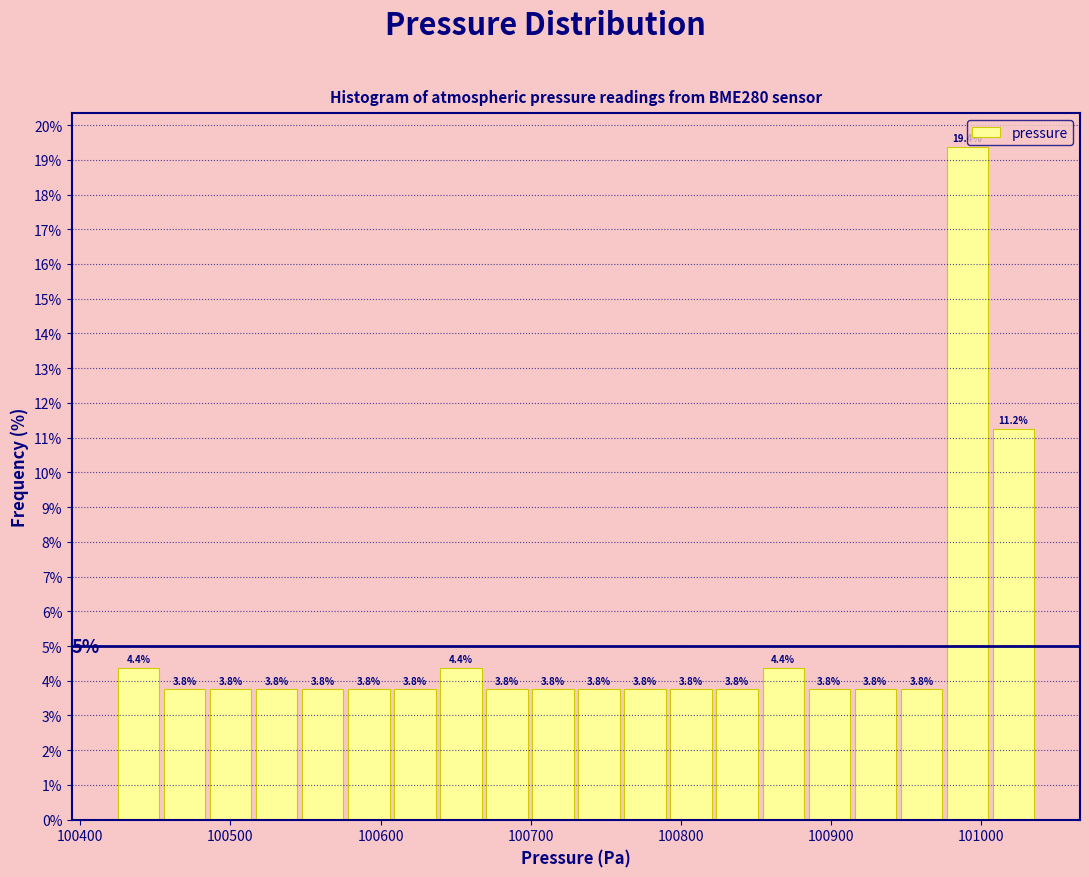

Read against the x-axis, roughly where is the centre of the tallest bar?

100990